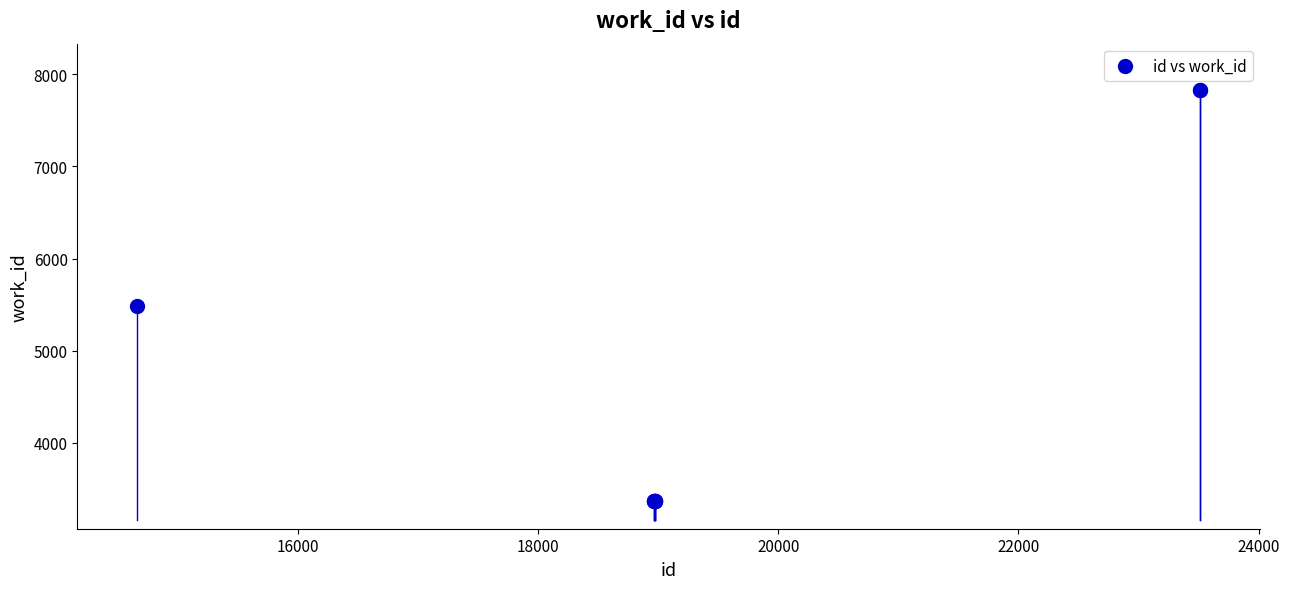

What Y value in the scatter plot is closest to 5600?

5481